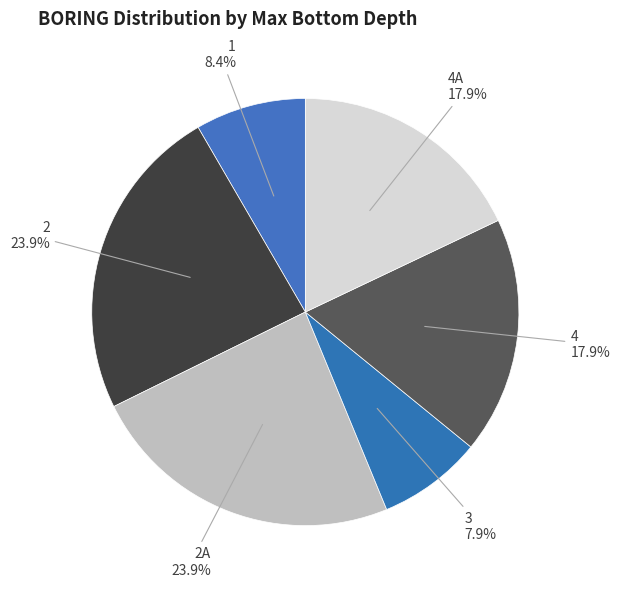

Is it true that 3 is 8% of the pie?

True